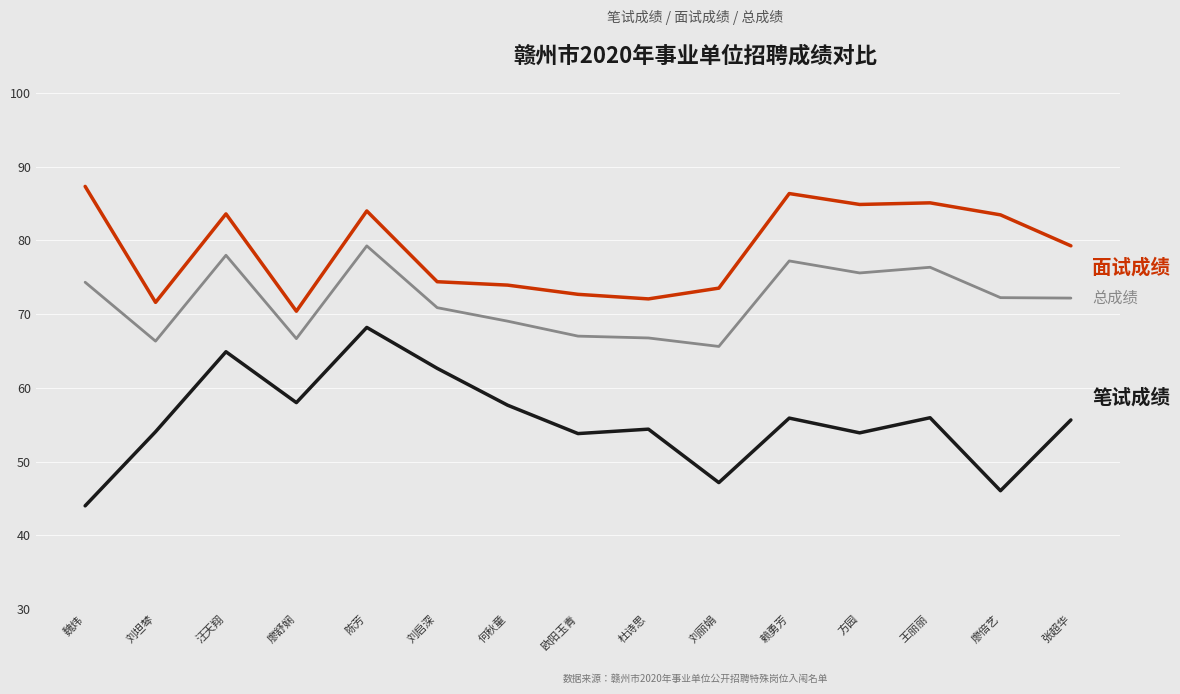

What is the maximum value shown in the chart?

87.3